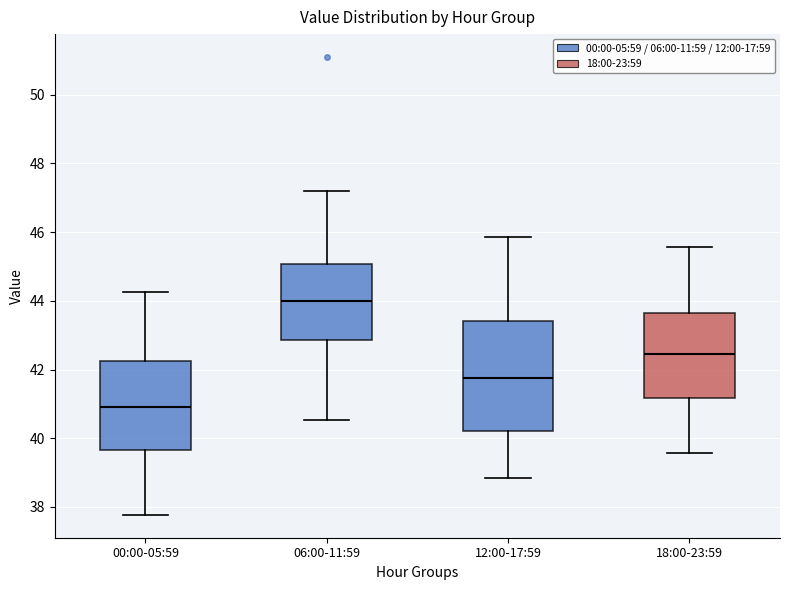

Which box is the tallest, from its lower edge to its upper edge?

12:00-17:59